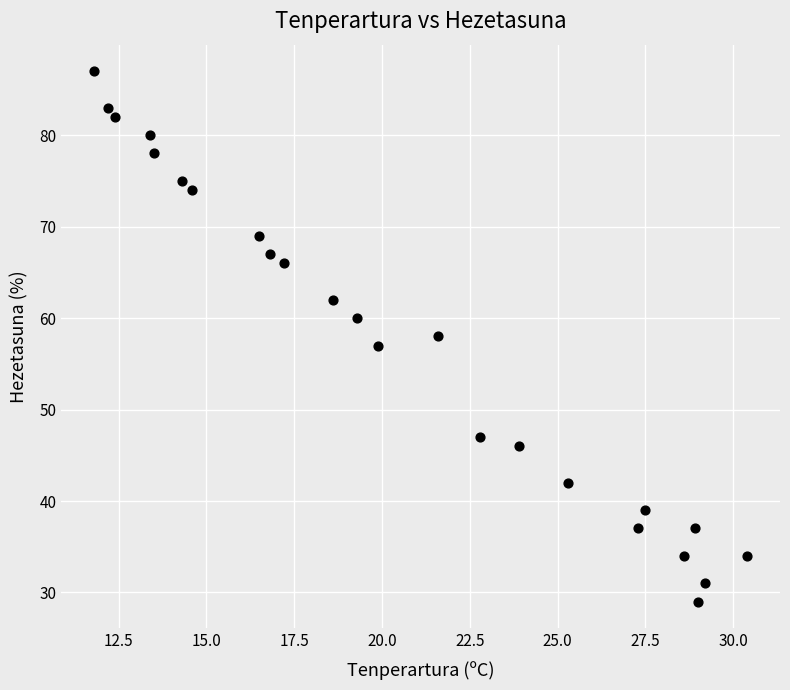

What is the range of Y values (max minus min)?

58